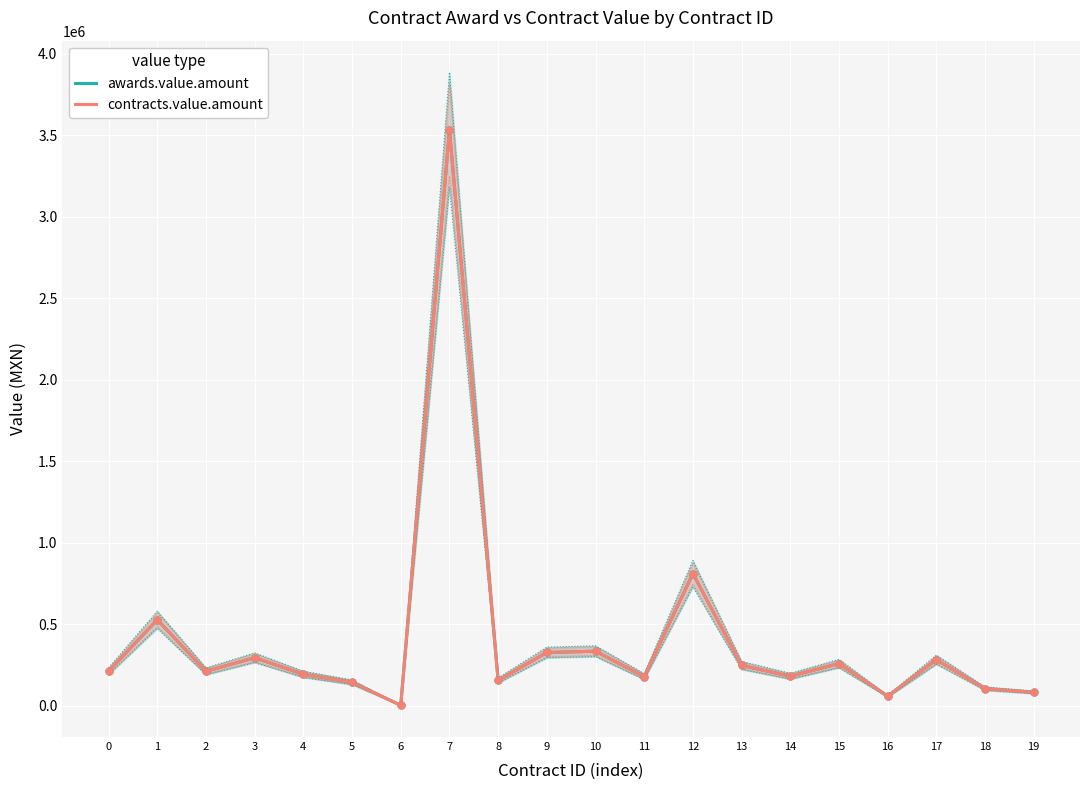

What is the total value across all series at 18?

210989.4